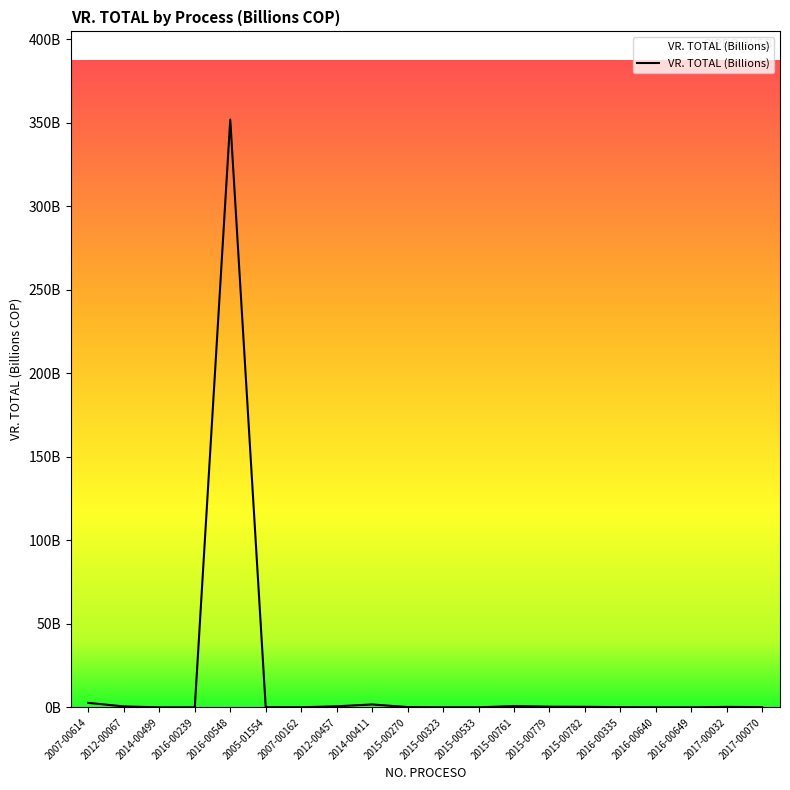

Does the chart have visible grid lines?

No